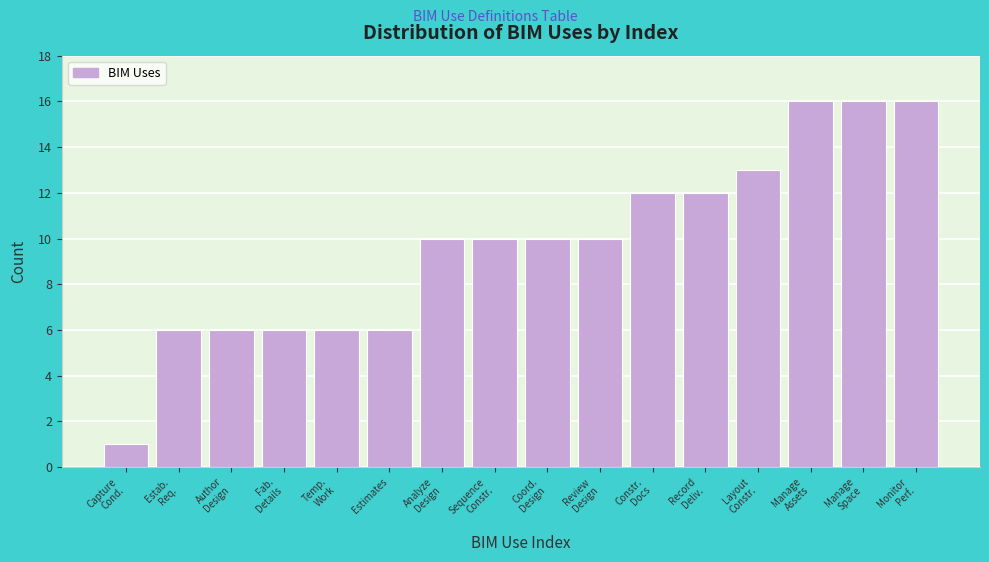

Reading left to right, transcribe all the data shown in this chart.

1	6	6	6	6	6	10	10	10	10	12	12	13	16	16	16